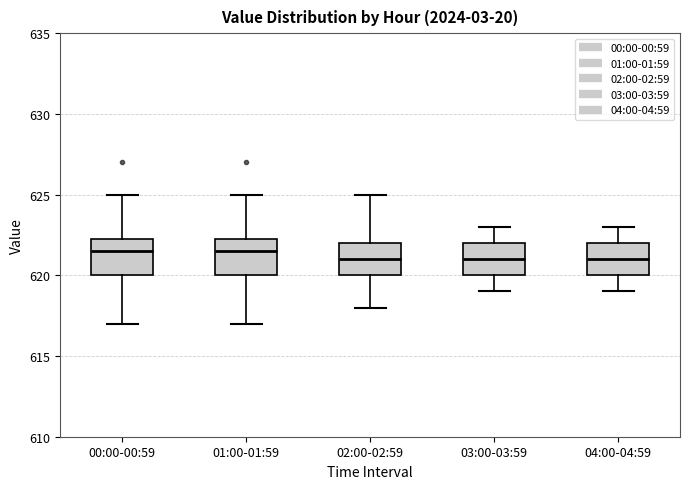

Reading left to right, transcribe this box plot: for each box, give where its median line is, the range the box spans, and where its two whiskers end, as read against the y-axis. The values are not printed on the chart, so give them approximately, as read against the axis.

00:00-00:59: median 621.5, box 620.0 to 622.5, whiskers 617.0 to 625.0
01:00-01:59: median 621.5, box 620.0 to 622.5, whiskers 617.0 to 625.0
02:00-02:59: median 621.0, box 620.0 to 622.0, whiskers 618.0 to 625.0
03:00-03:59: median 621.0, box 620.0 to 622.0, whiskers 619.0 to 623.0
04:00-04:59: median 621.0, box 620.0 to 622.0, whiskers 619.0 to 623.0